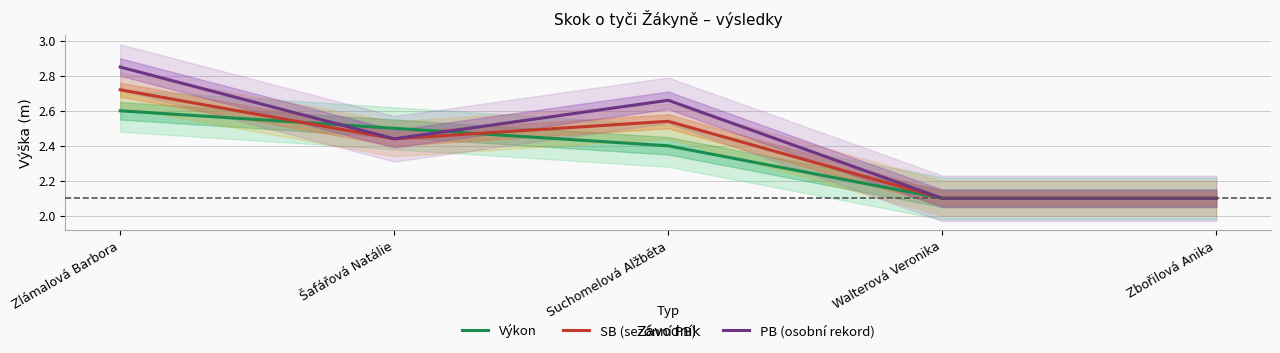

What is the minimum value for PB (osobní rekord)?

2.1